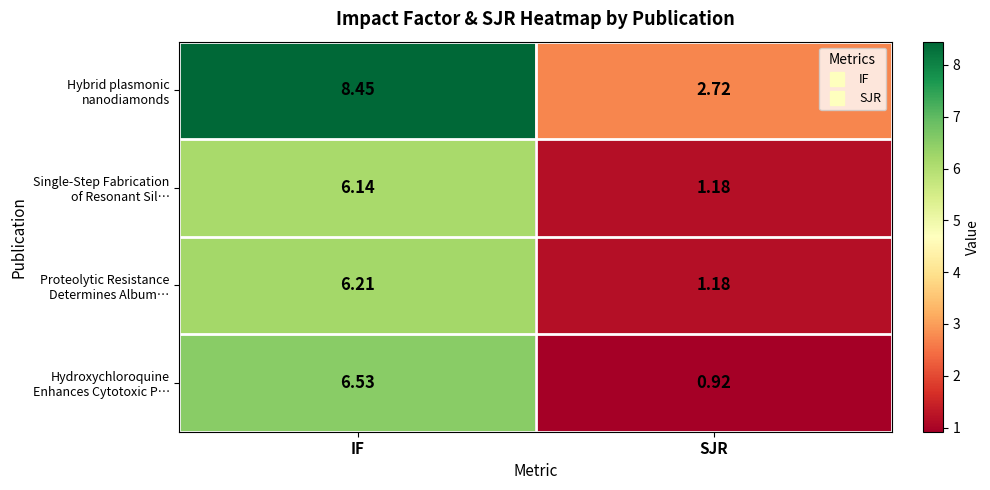

Which category has the highest value across all series?

IF